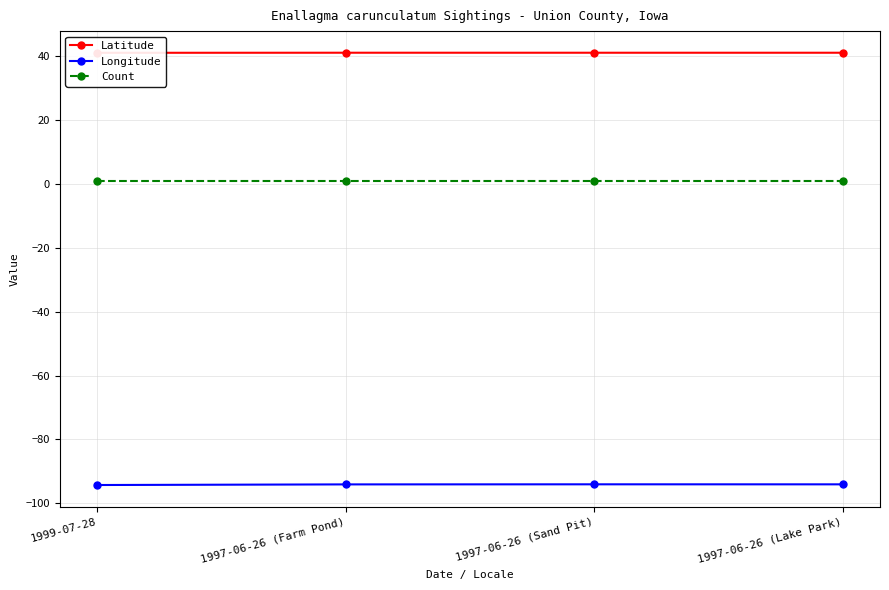

How many lines are shown in the chart?

3